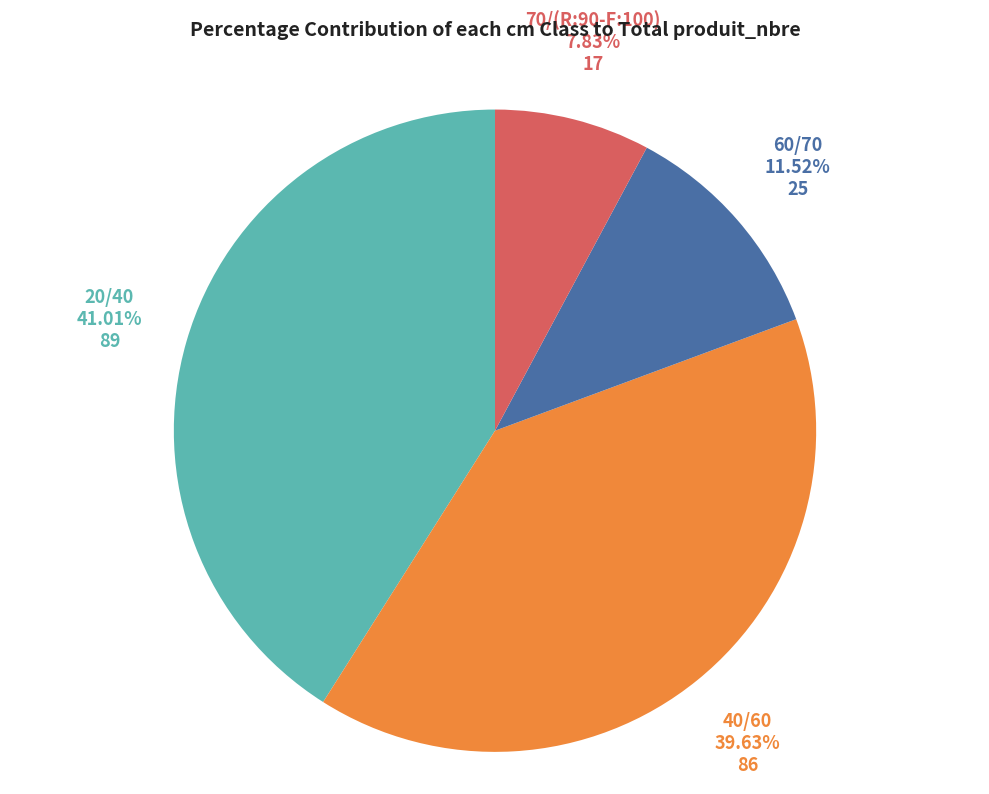

Between 20/40 and 70/(R:90-F:100), which is larger?

20/40